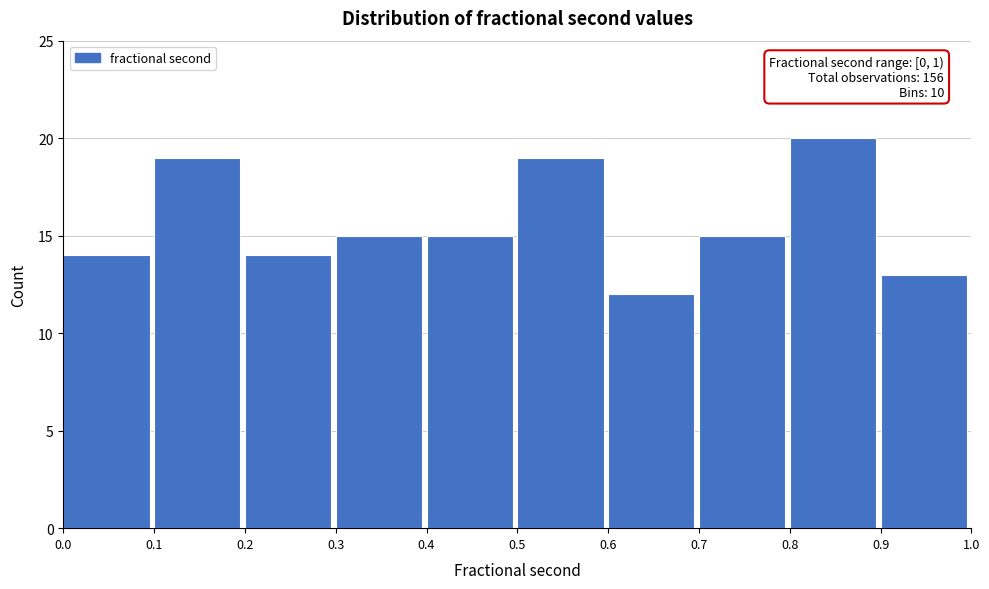

Which range on the x-axis has the tallest bar?

0.8 to 0.9